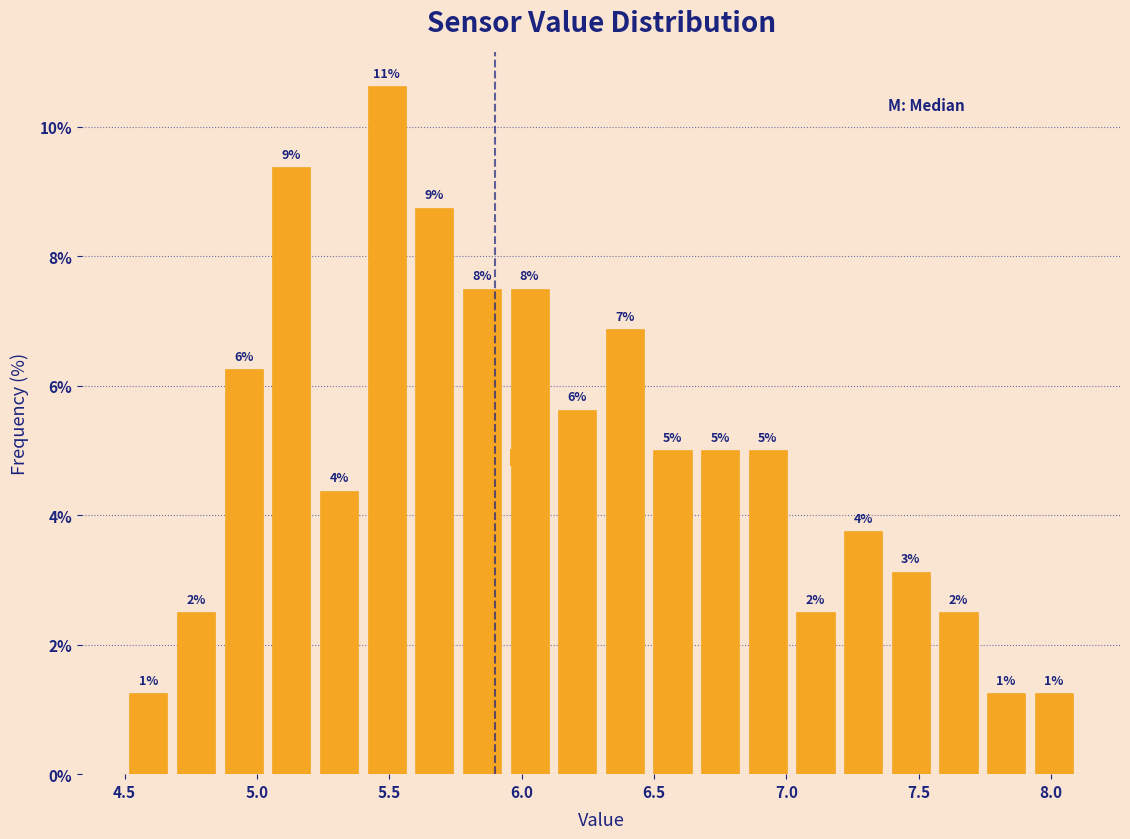

Read against the x-axis, roughly where is the centre of the tallest bar?

5.50